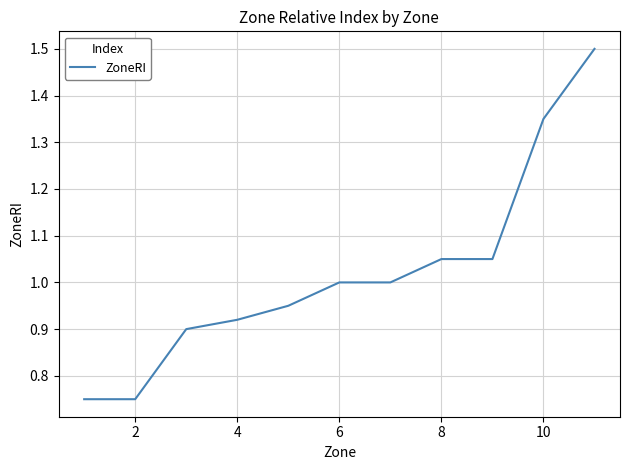

Reading right to left, what are all the values shown in this chart?

1.5	1.4	1.1	1.1	1.0	1.0	0.9	0.9	0.9	0.8	0.8